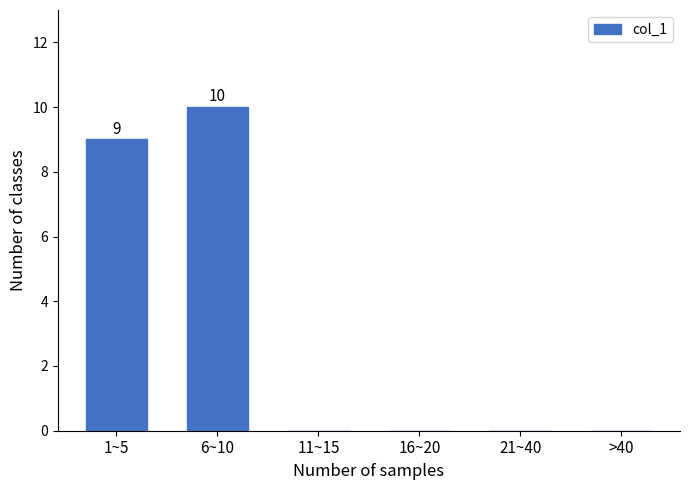

Reading left to right, transcribe all the data shown in this chart.

1~5=9	6~10=10	11~15=0	16~20=0	21~40=0	>40=0